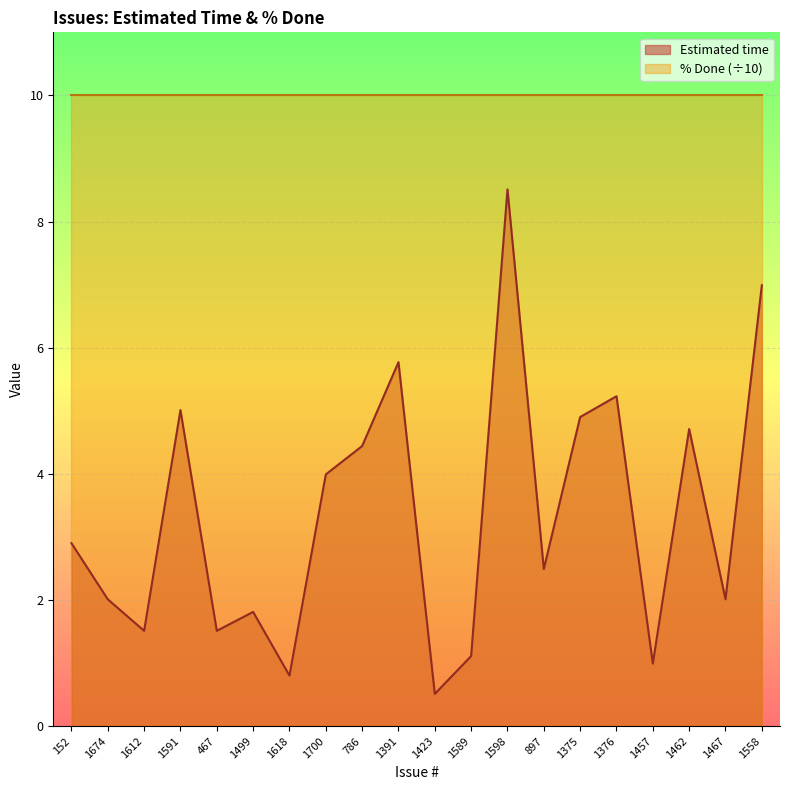

Is it true that the value at 1598 is 4.9?

False